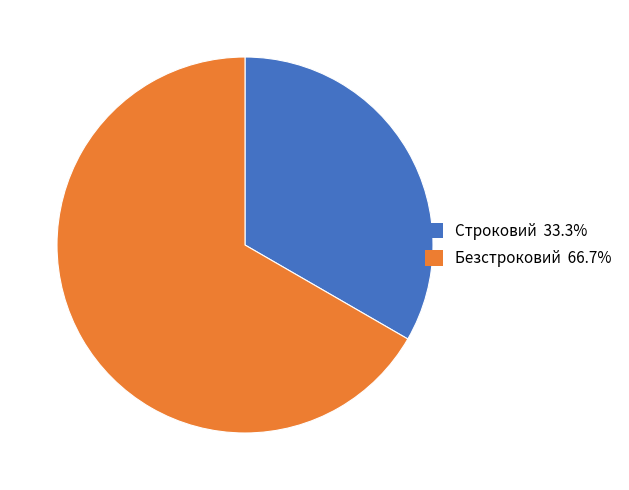

Rank the categories by value from highest to lowest.

Безстроковий, Строковий